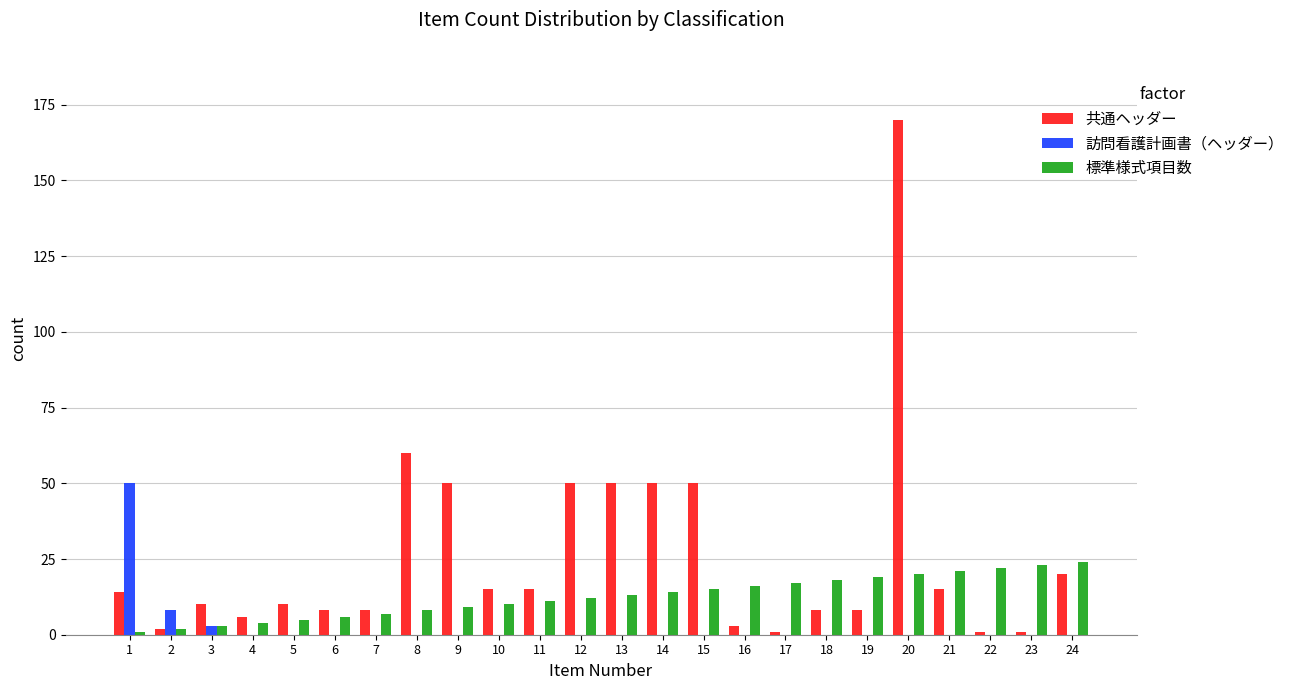

Count the number of data series in this chart.

3